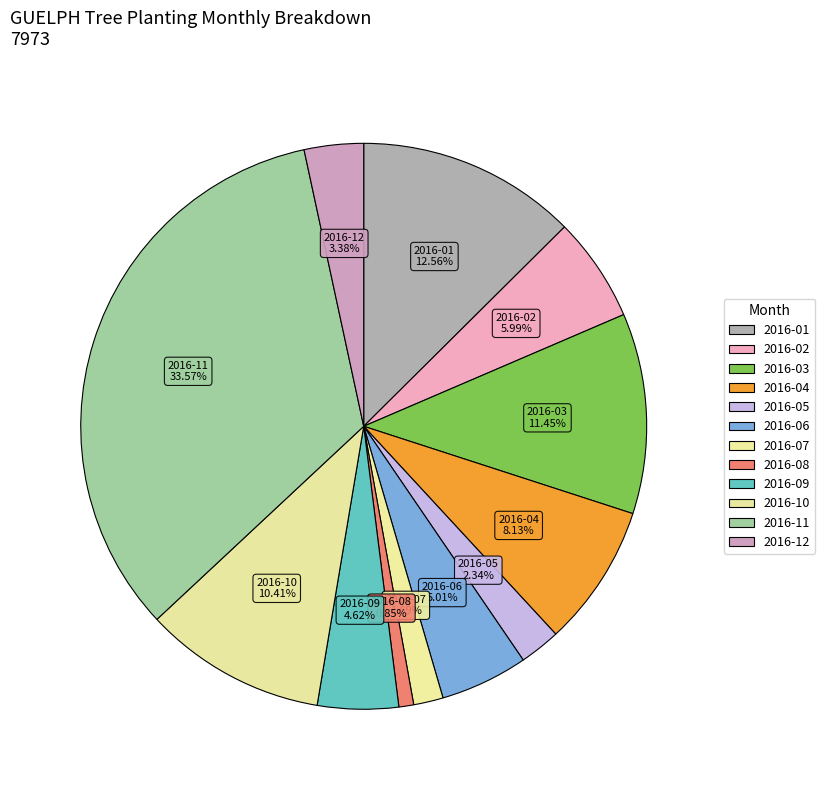

How many slices are in this pie chart?

12